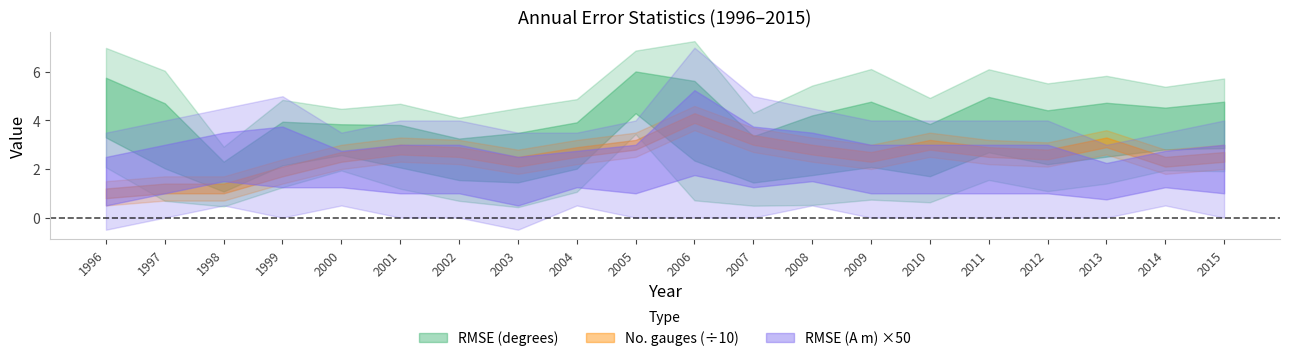

True or false: RMSE (degrees) has more than 0 points higher than both neighbors.

True